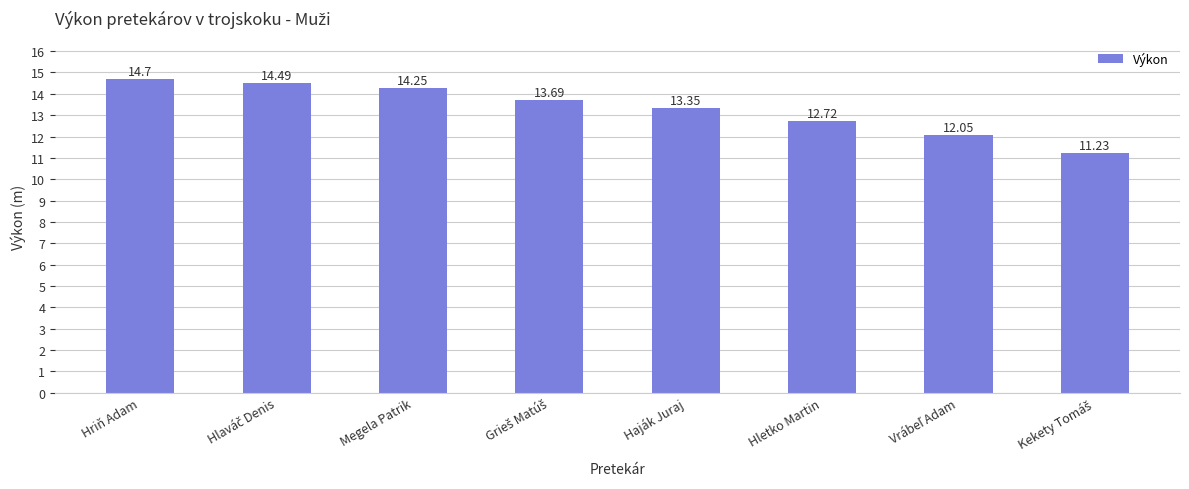

What is the value of the 6th bar from the left?

12.7